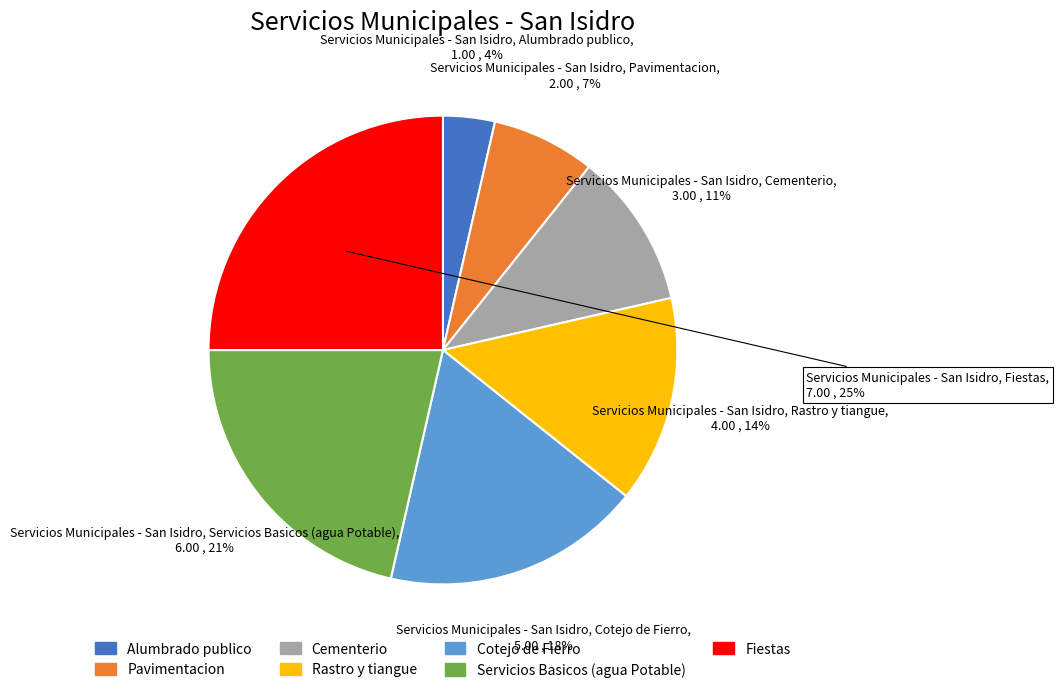

Rank the categories by value from lowest to highest.

Alumbrado publico, Pavimentacion, Cementerio, Rastro y tiangue, Cotejo de Fierro, Servicios Basicos (agua Potable), Fiestas